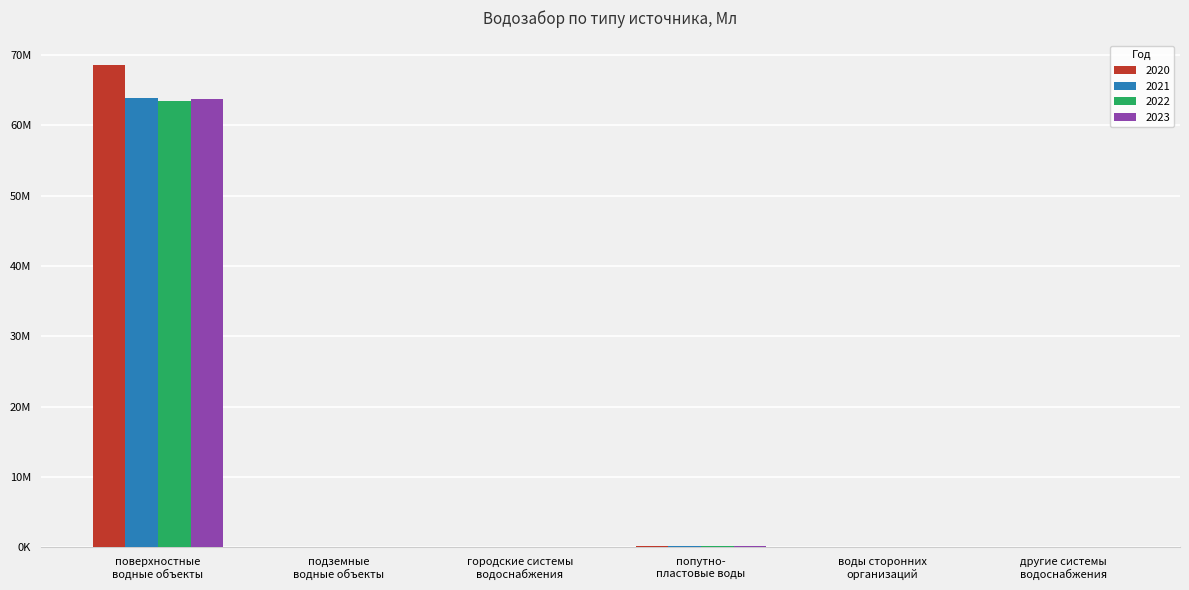

Where does the 2023 series first go above 52555?

поверхностные
водные объекты